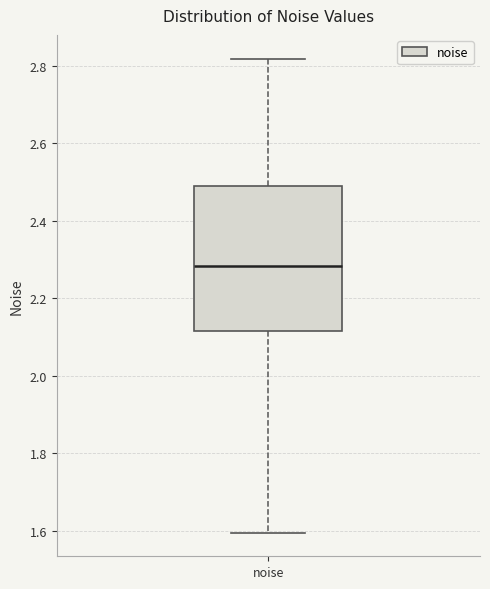

Read this box plot against the y-axis: the position of the median line, the range covered by the box, and the ends of both whiskers. The values are not printed on the chart, so give them approximately, as read against the axis.

median 2.28, box 2.12 to 2.48, whiskers 1.60 to 2.82